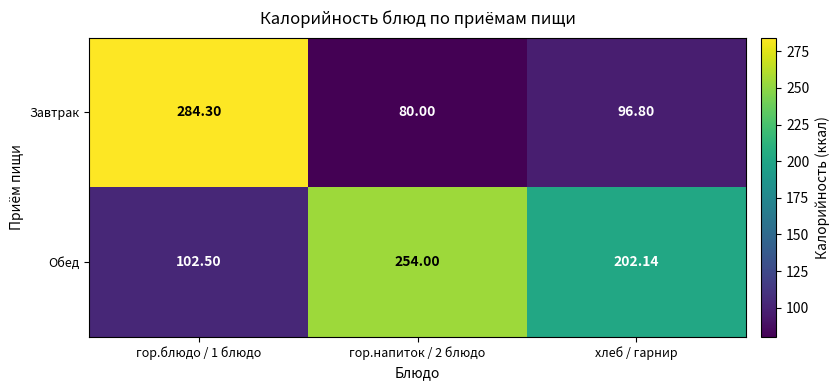

Which series changed the most between гор.блюдо / 1 блюдо and гор.напиток / 2 блюдо?

Завтрак